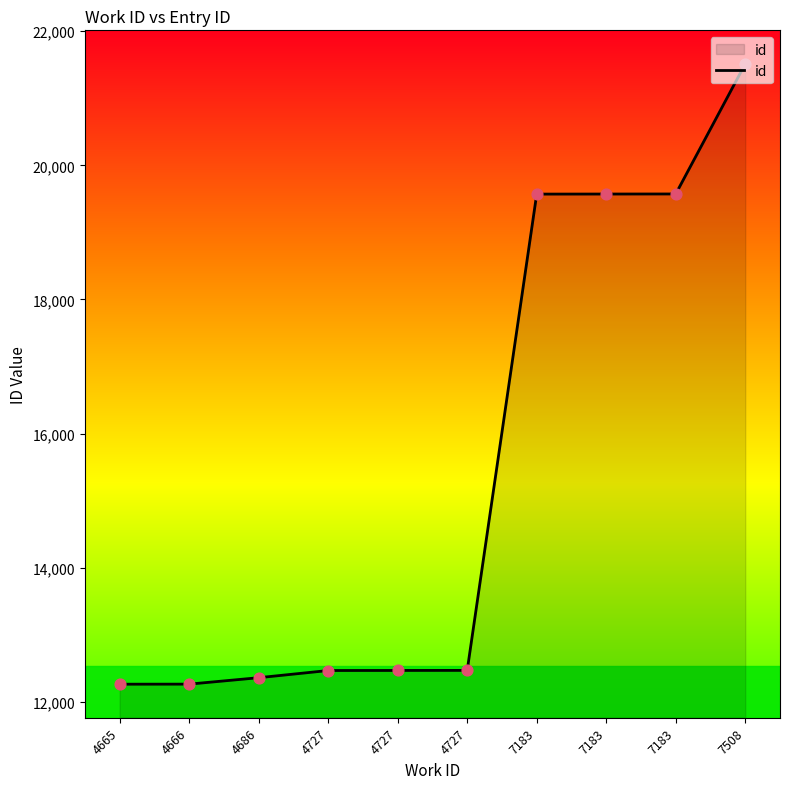

What is the ratio of the value at 4727 to the value at 7183?

0.6